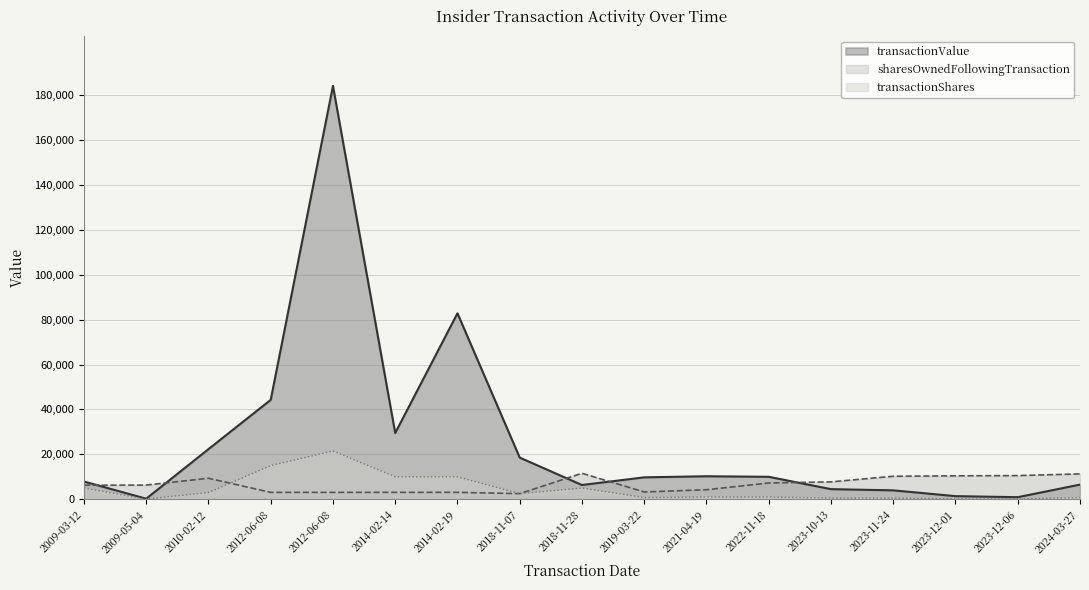

What is the sum of all transactionValue values?

443298